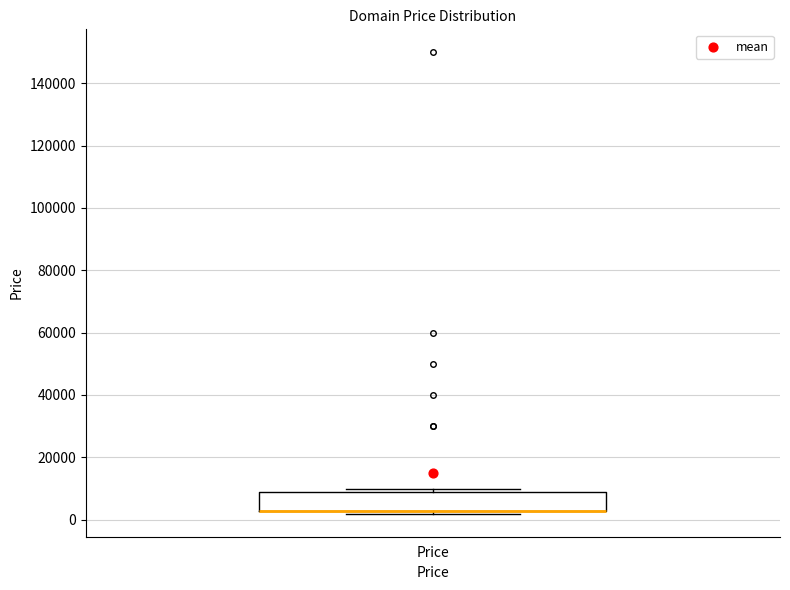

Transcribe this box plot: give where the median line is, the range the box spans, and where the two whiskers end, as read against the y-axis. The values are not printed on the chart, so give them approximately, as read against the axis.

median 2000 (drawn on the box's lower edge), box 2000 to 8000, whiskers 2000 (just below the box's lower edge) to 10000